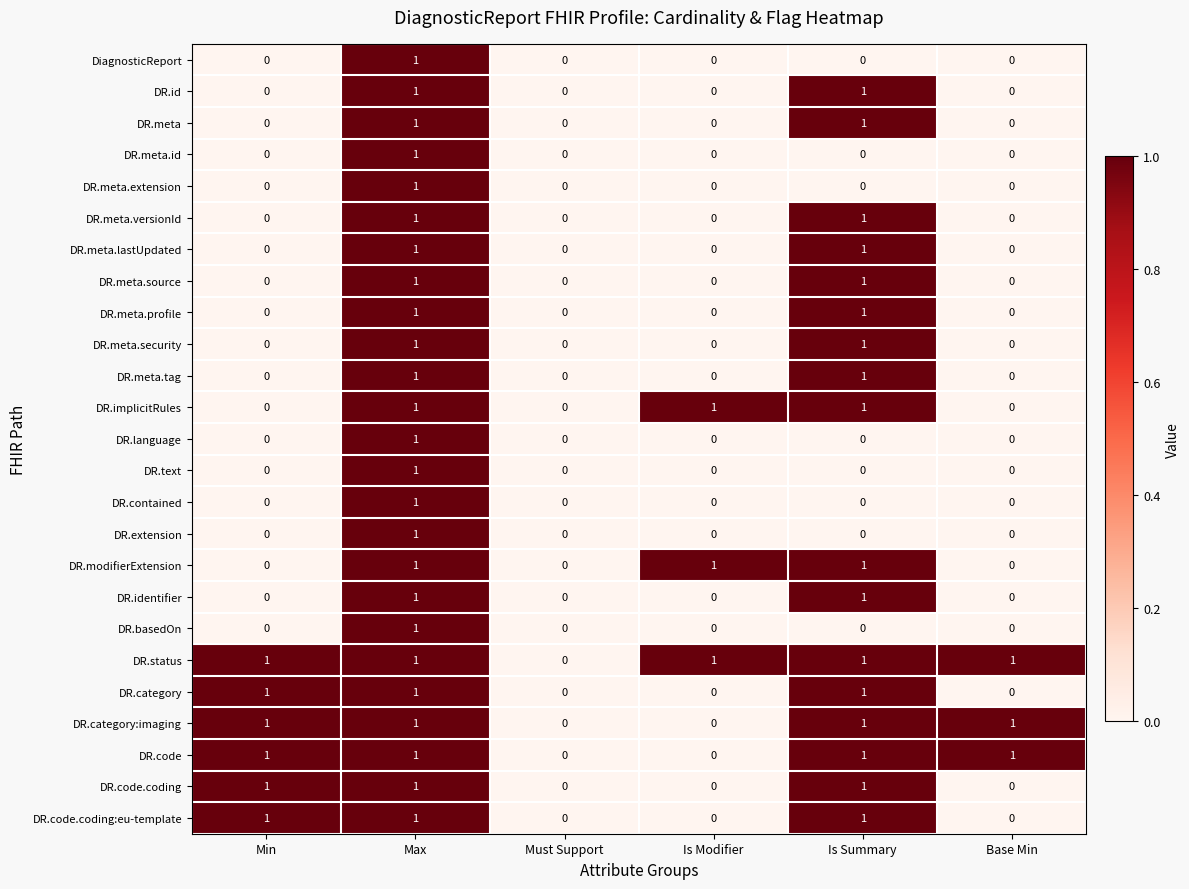

At which category is the sum across all series the highest?

Max